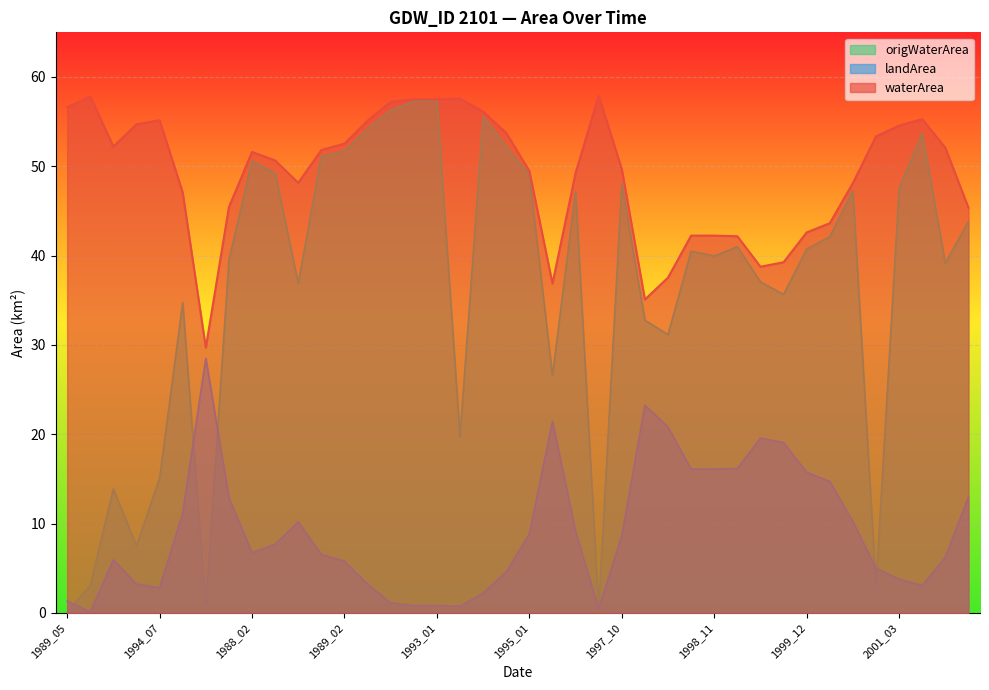

How many lines are shown in the chart?

3